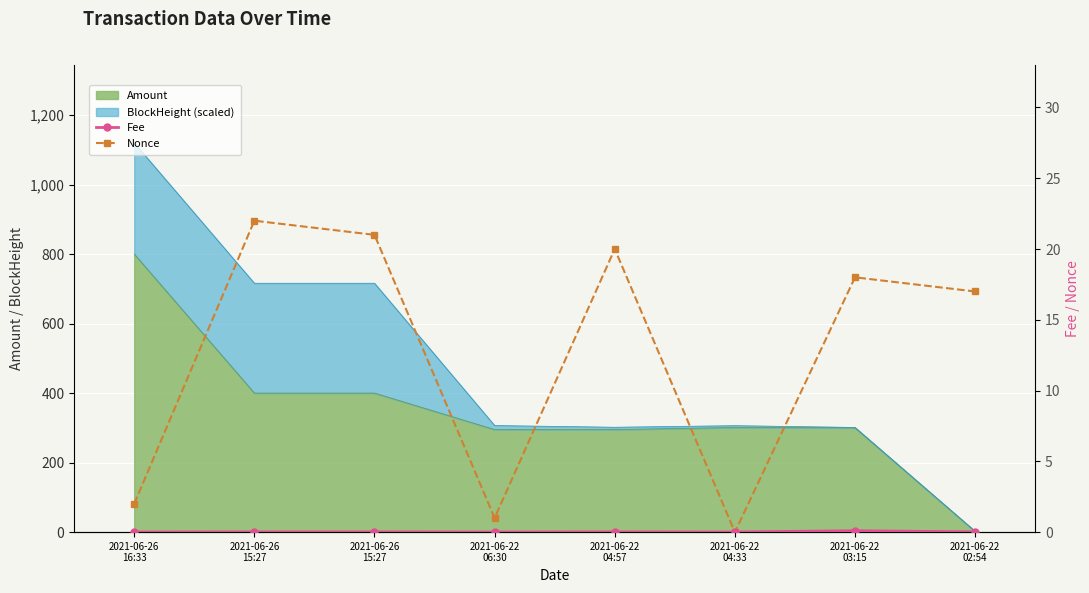

What is the sum of all Nonce values?

101.0